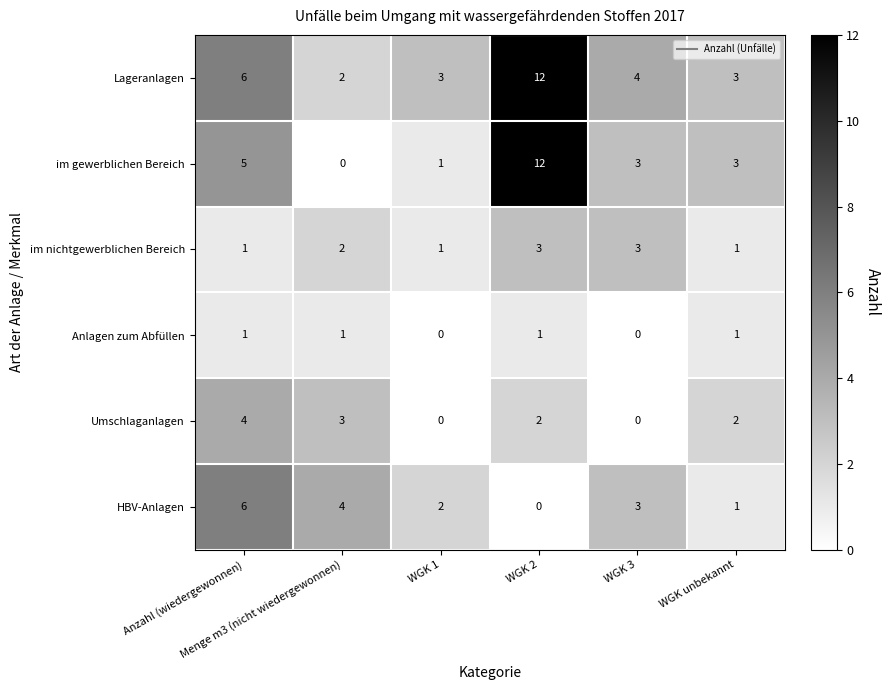

At which category is the sum across all series the highest?

WGK 2